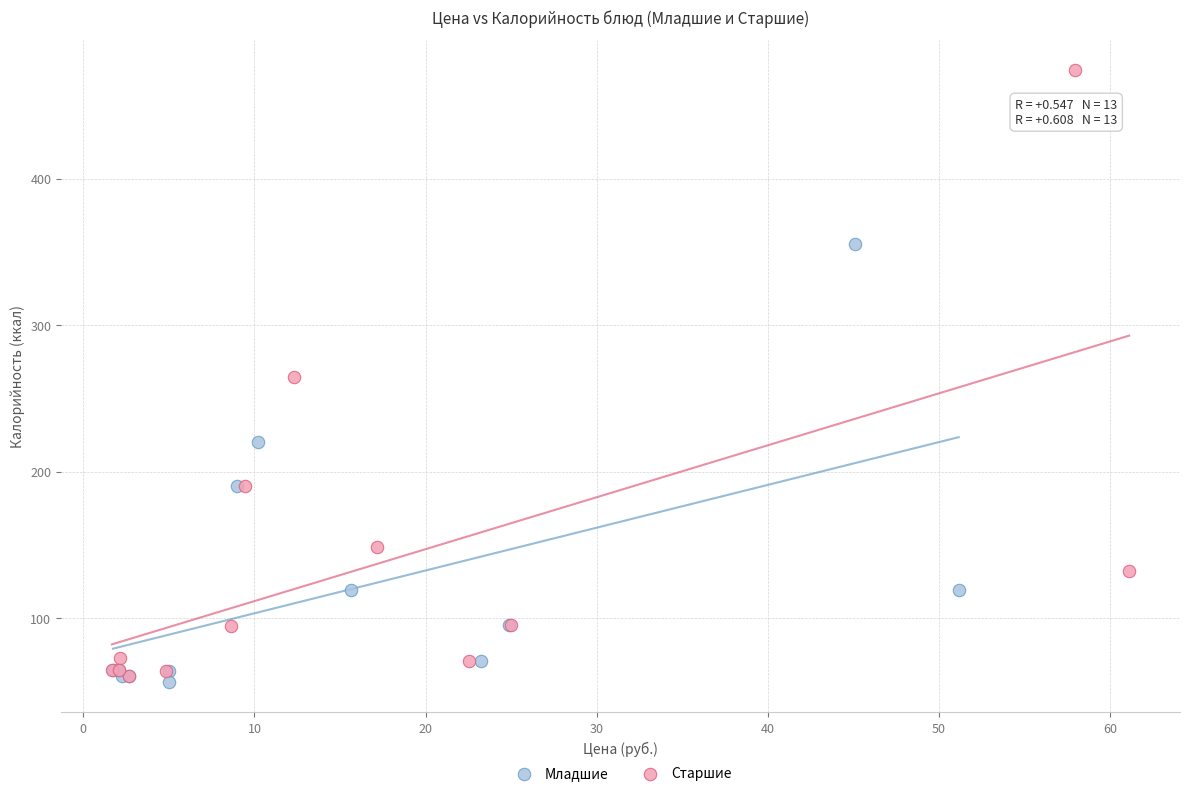

Which series reaches the maximum Y coordinate?

Старшие